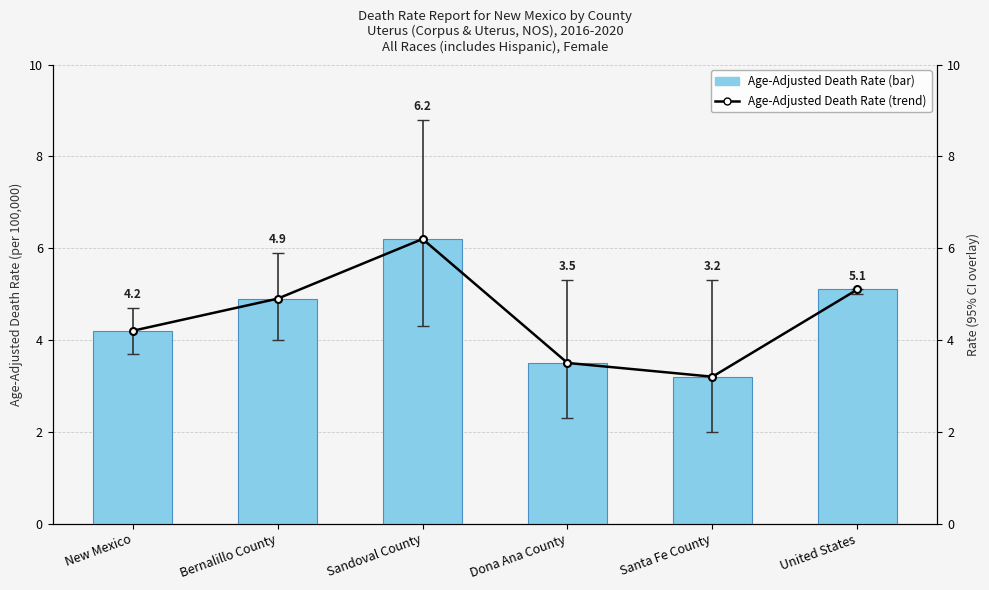

At which label does Age-Adjusted Death Rate (line) reach its minimum?

Santa Fe County